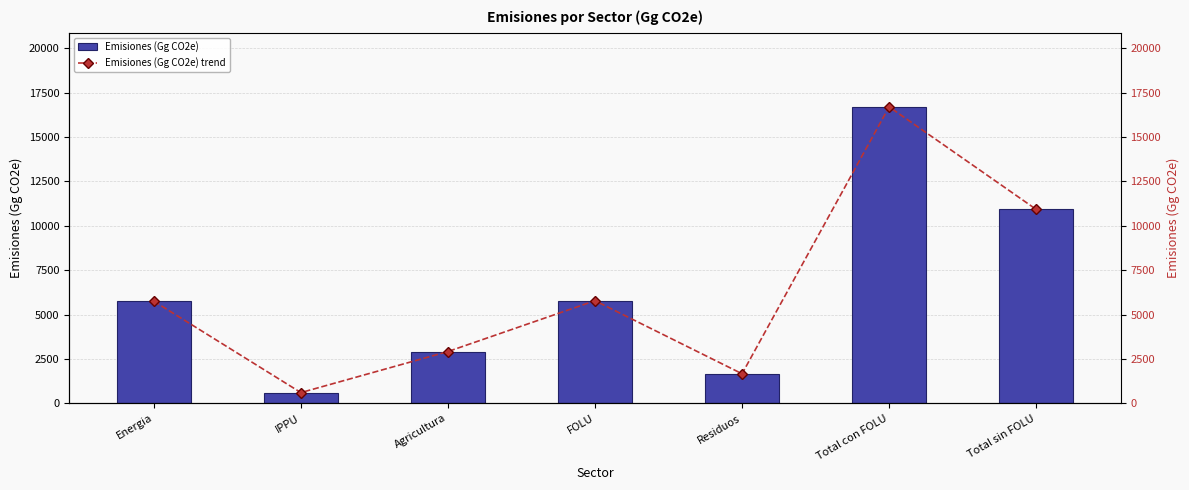

What position from the right is FOLU?

4